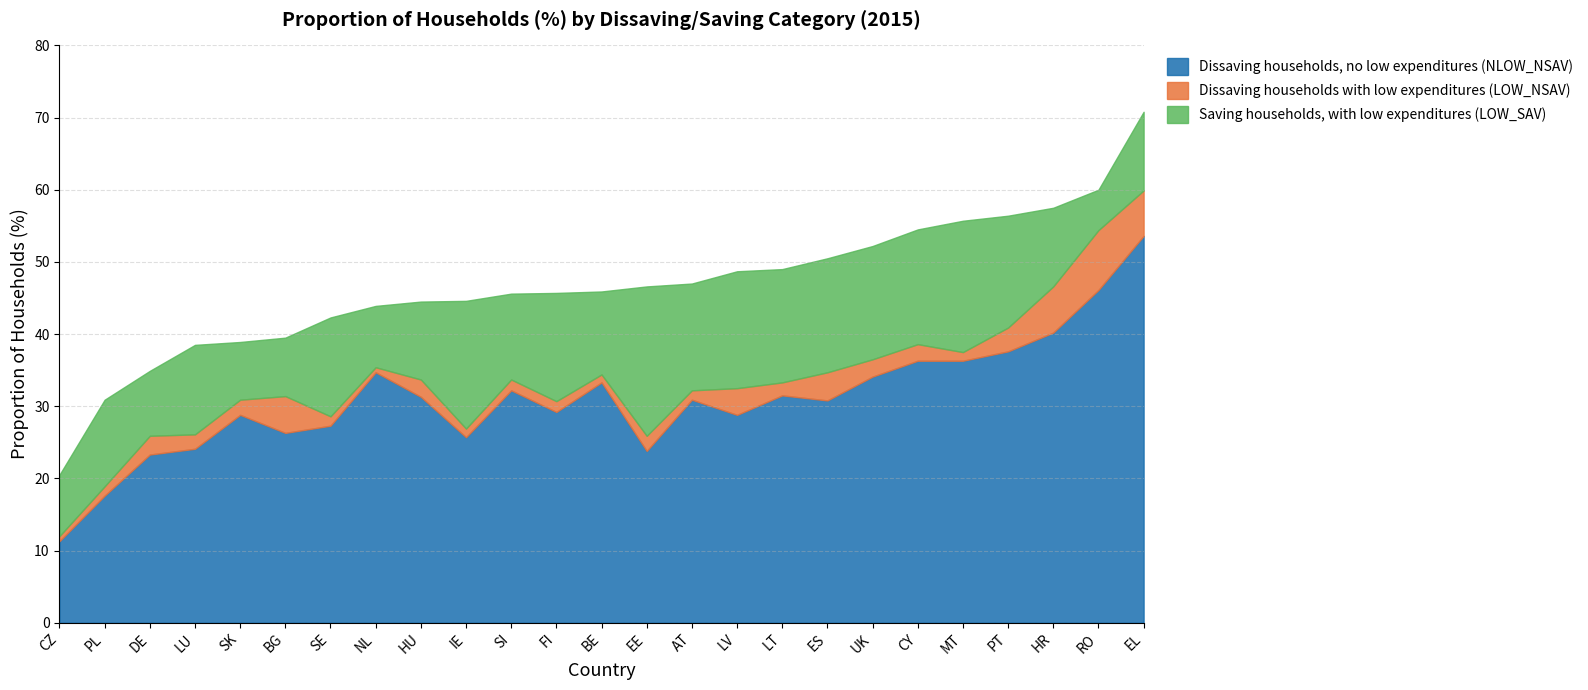

What is the total value across all series at SK?

38.9